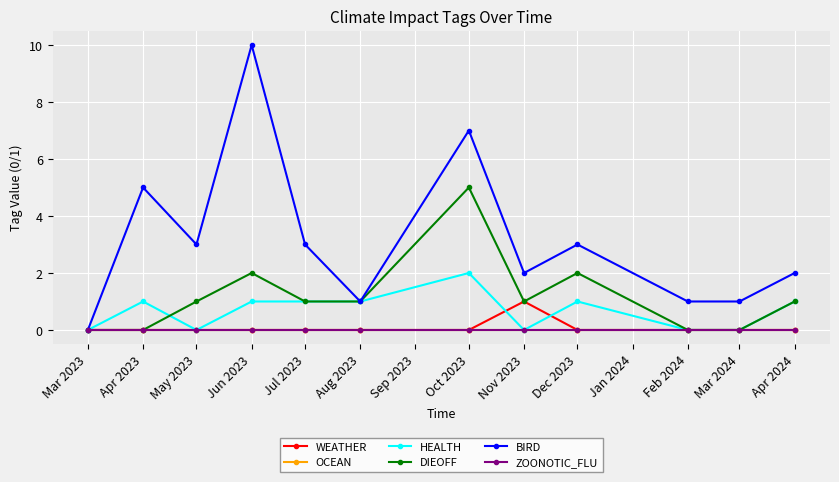

What is the label of the 4th point from the left?

Jun 2023